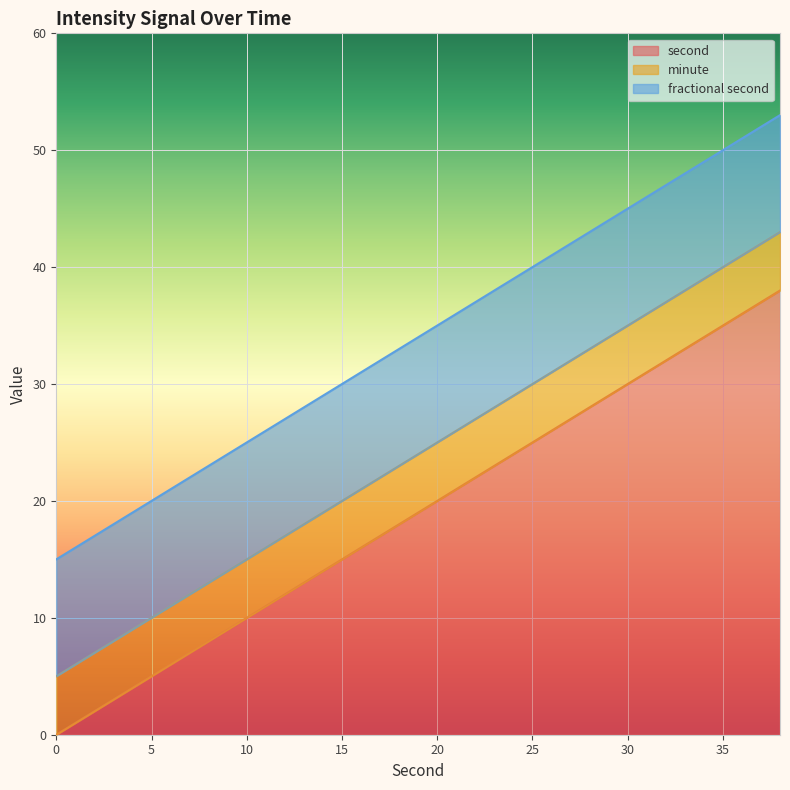

True or false: minute and fractional second cross at least once.

False